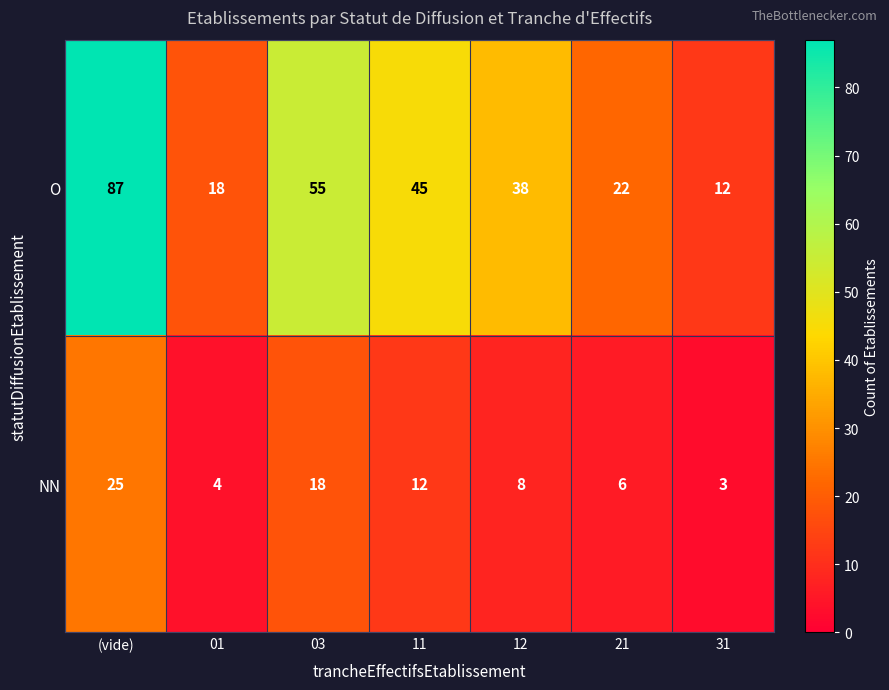

Reading left to right, extract all data points from this chart.

O: (vide)=87	01=18	03=55	11=45	12=38	21=22	31=12
NN: (vide)=25	01=4	03=18	11=12	12=8	21=6	31=3